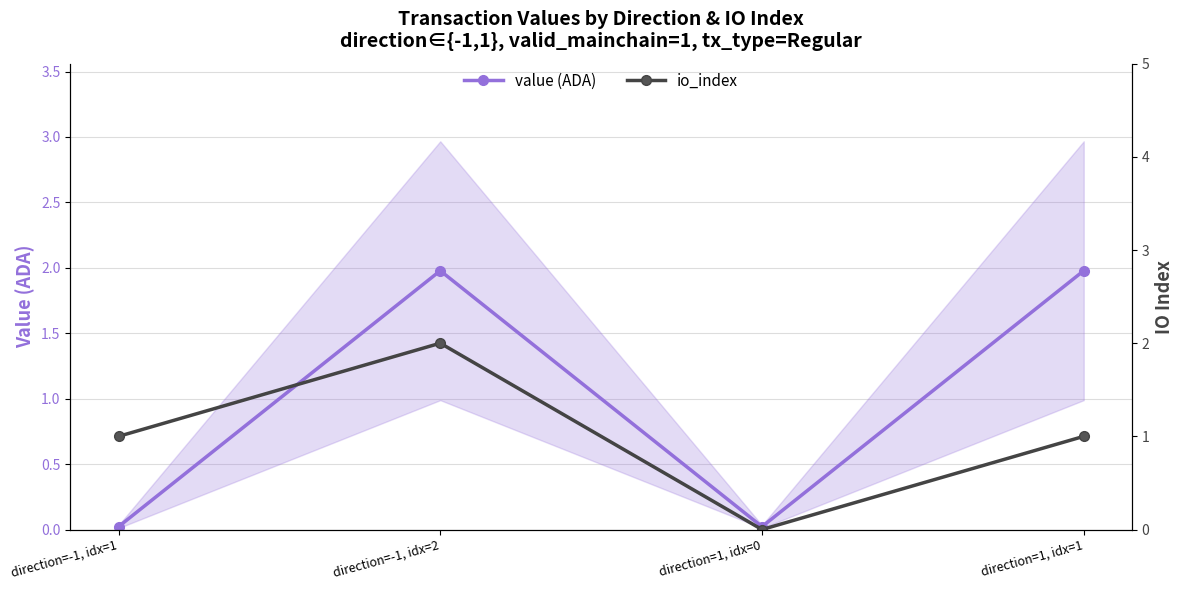

What is the highest value of the io_index series?

2.0